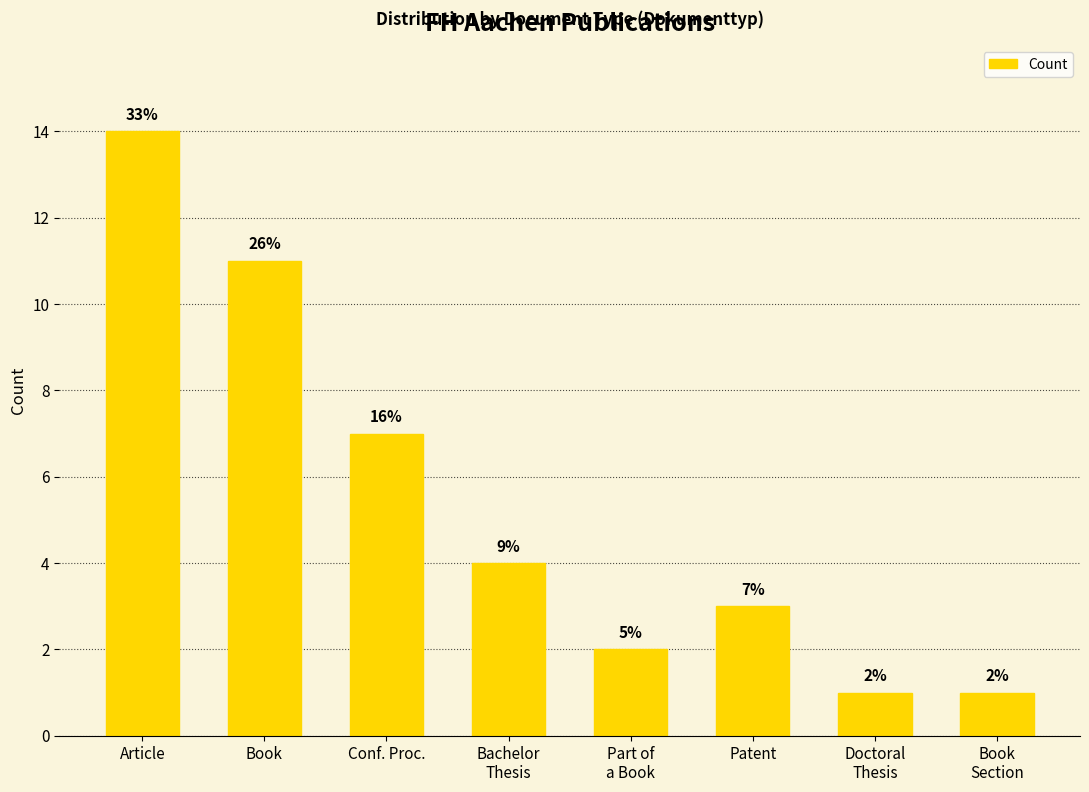

True or false: the data shows 7 at Bachelor
Thesis.

False